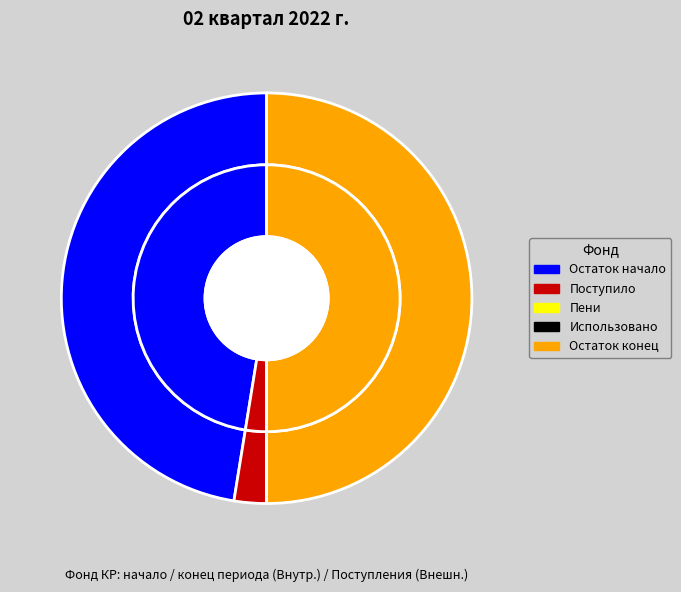

Count the number of slices in the pie.

4